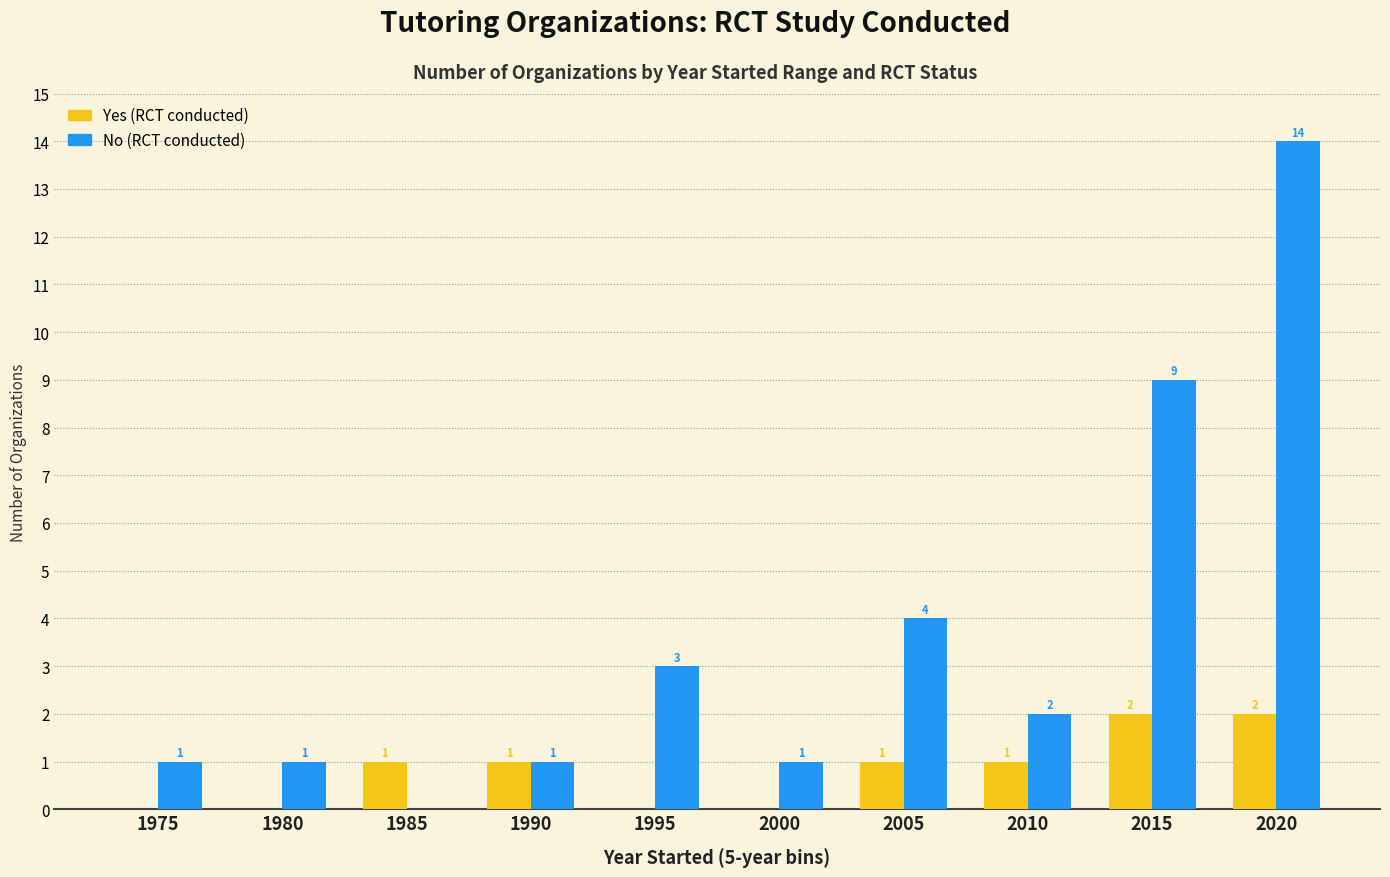

At which category is the sum across all series the highest?

2020